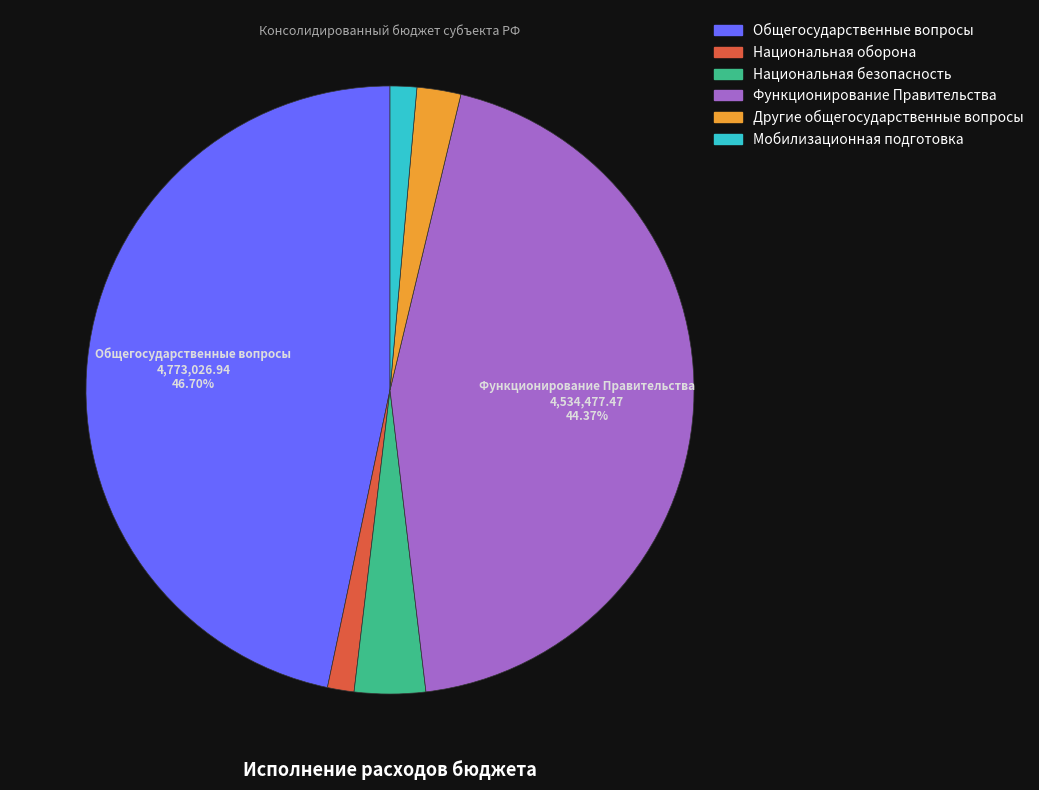

Is there any slice that represents more than half of the pie?

No